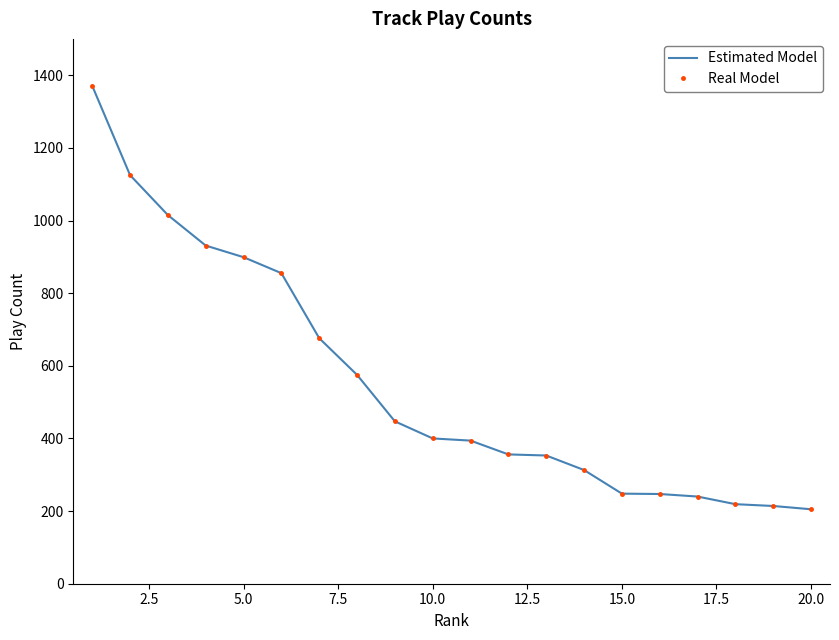

What is the sum of all Real Model values?

11083